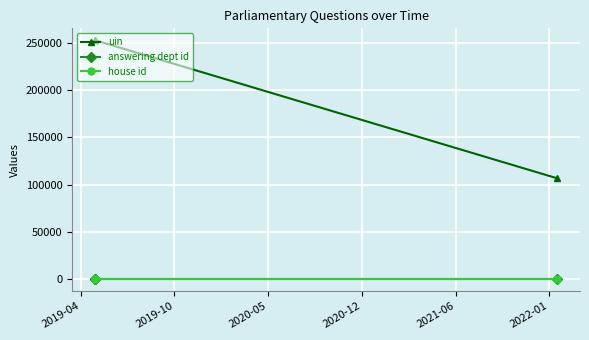

What is the value of the answering dept id point at the 2nd from the left?

11